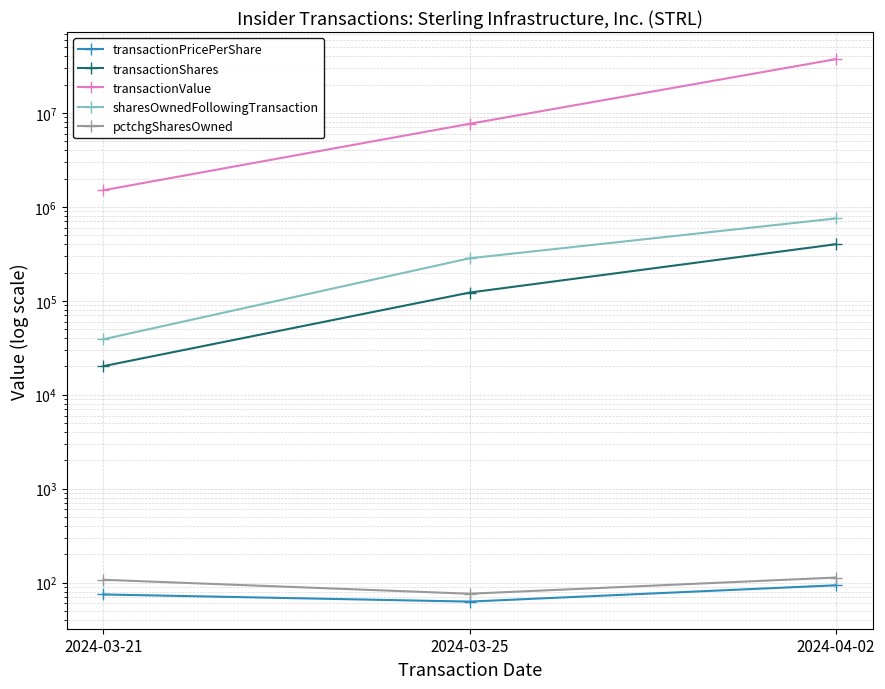

What is the approximate value of transactionShares at 2024-03-25?

122289.0